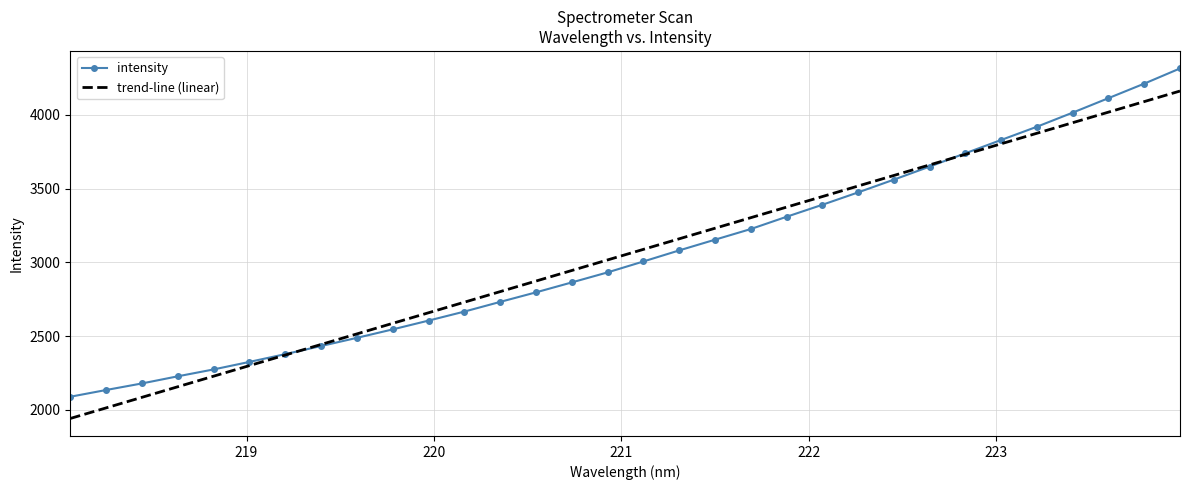

Rank the categories by value from lowest to highest.

218.0596, 218.2508, 218.442, 218.6332, 218.8244, 219.0156, 219.2067, 219.3979, 219.589, 219.7801, 219.9712, 220.1623, 220.3533, 220.5444, 220.7354, 220.9264, 221.1174, 221.3083, 221.4993, 221.6902, 221.8812, 222.0721, 222.263, 222.4538, 222.6447, 222.8355, 223.0264, 223.2172, 223.408, 223.5987, 223.7895, 223.9802